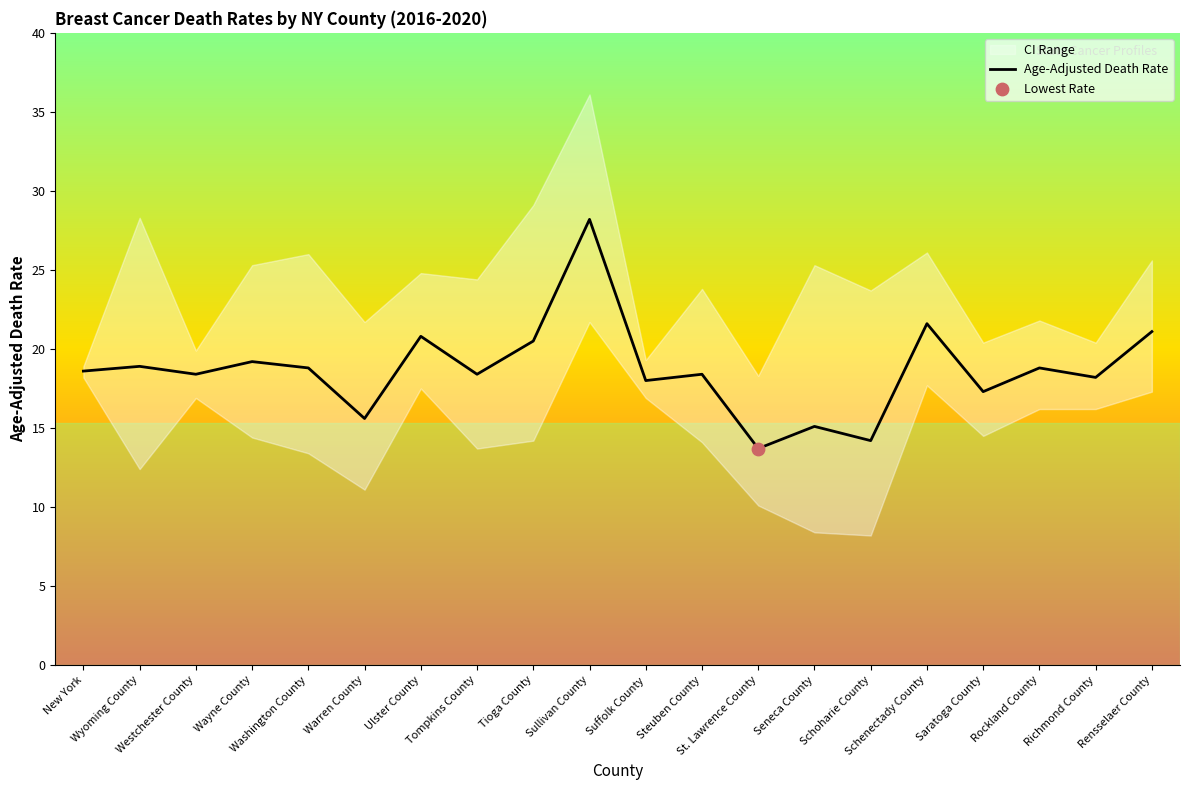

Between Washington County and Ulster County, which is larger?

Ulster County